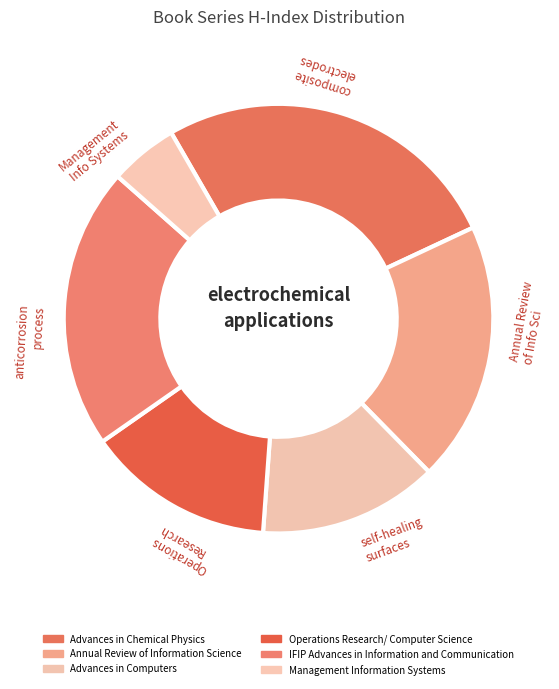

Is there a majority slice in this chart?

No